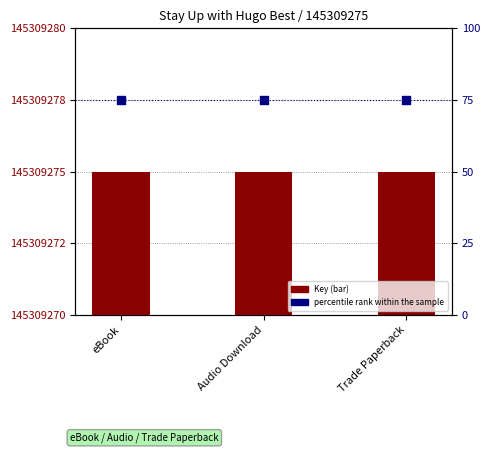

Which series has the largest total across all categories?

percentile rank within the sample